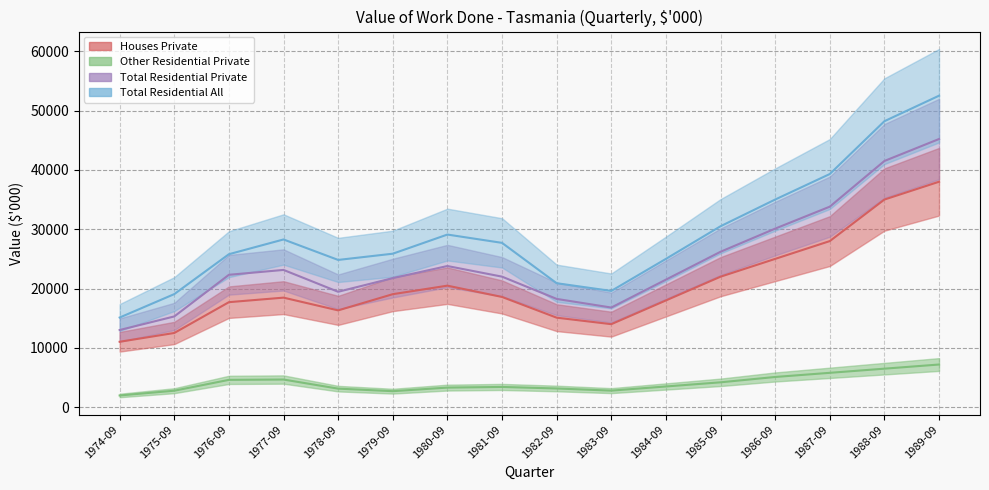

Which has a higher value, 1982-09 or 1974-09?

1982-09